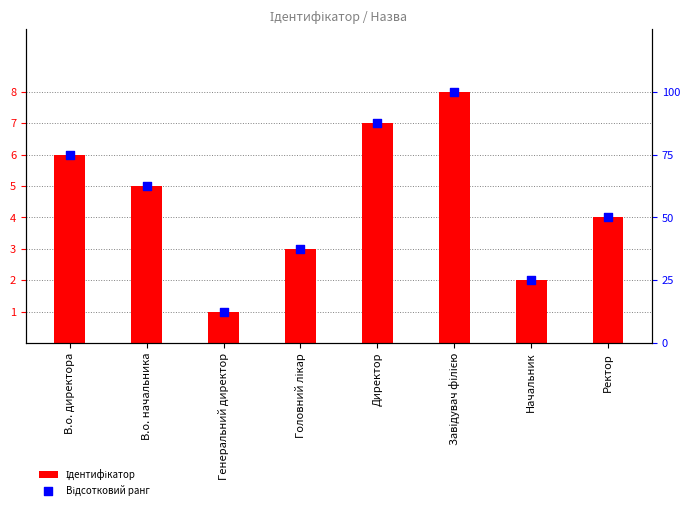

What are all the series names shown in the legend?

Ідентифікатор, Відсотковий ранг